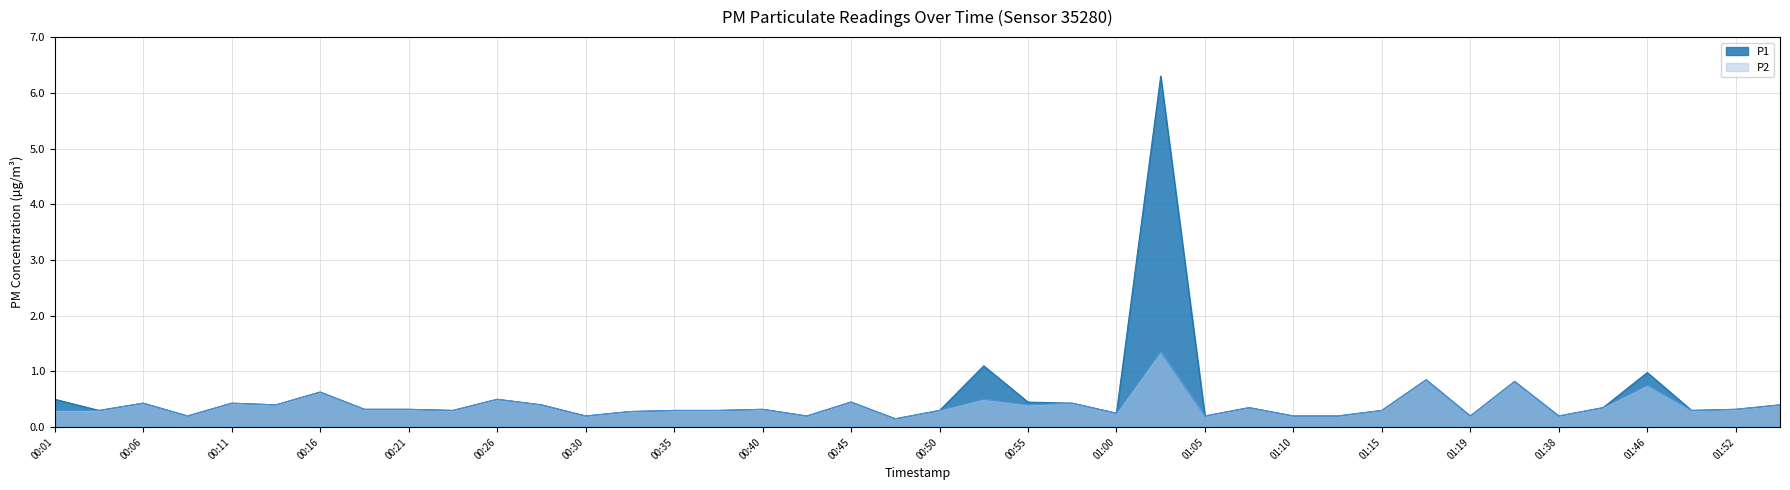

Count the P2 values in the range 0 to 1.

39